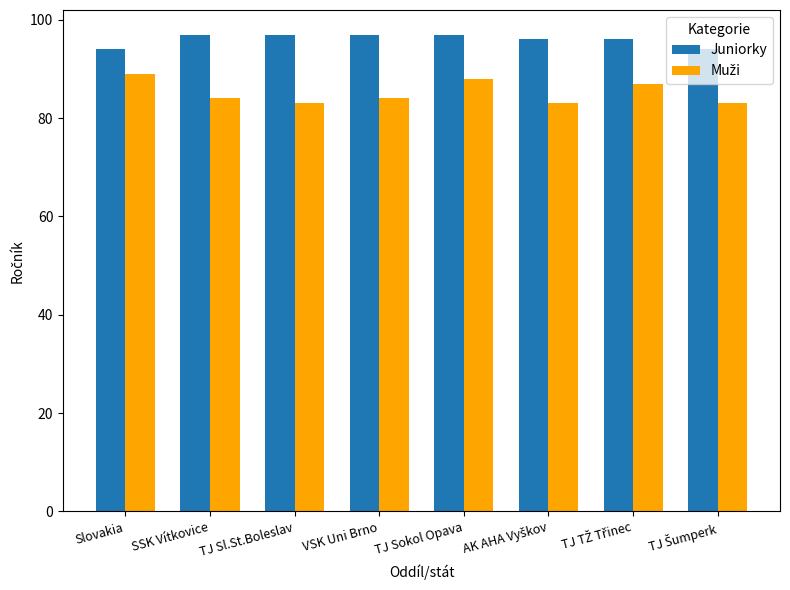

What is the total value across all series at Slovakia?

183